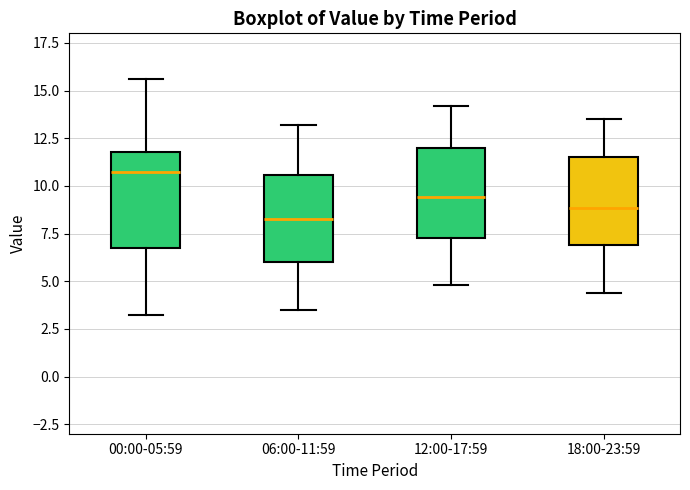

Which box has the highest median line?

00:00-05:59